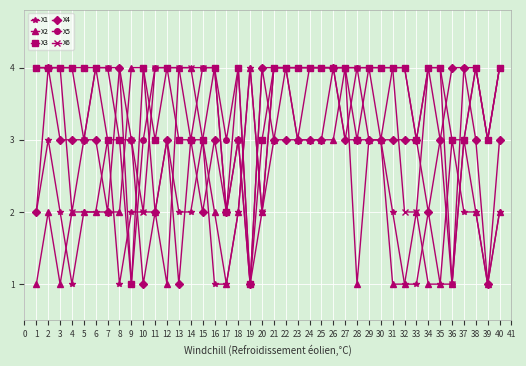

What is the total value across all series at 16?

18